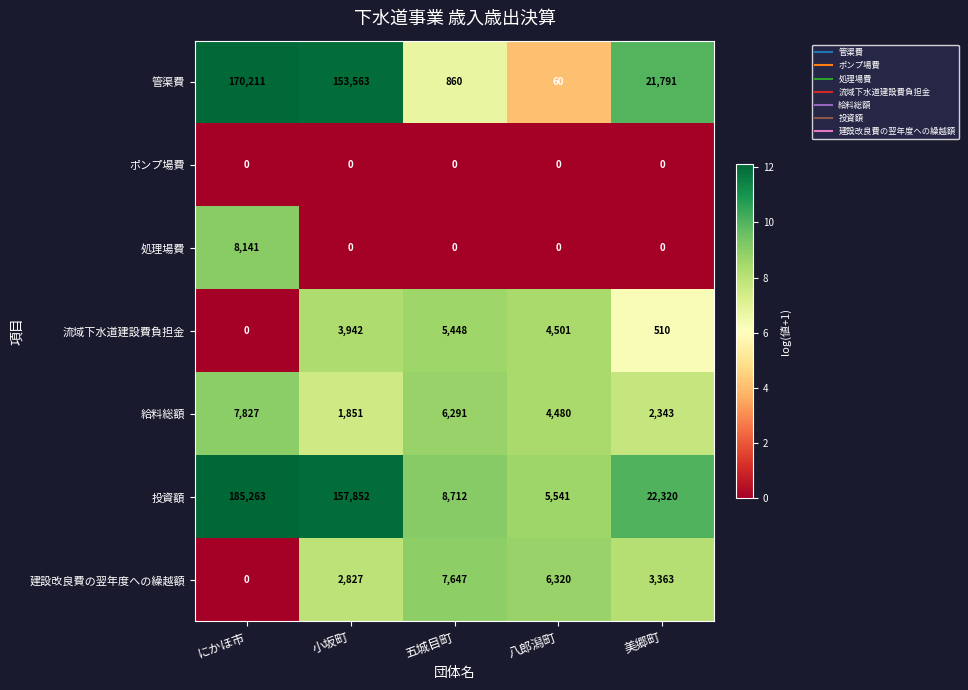

The value of 流域下水道建設費負担金 at 五城目町 is 5448. True or false?

True